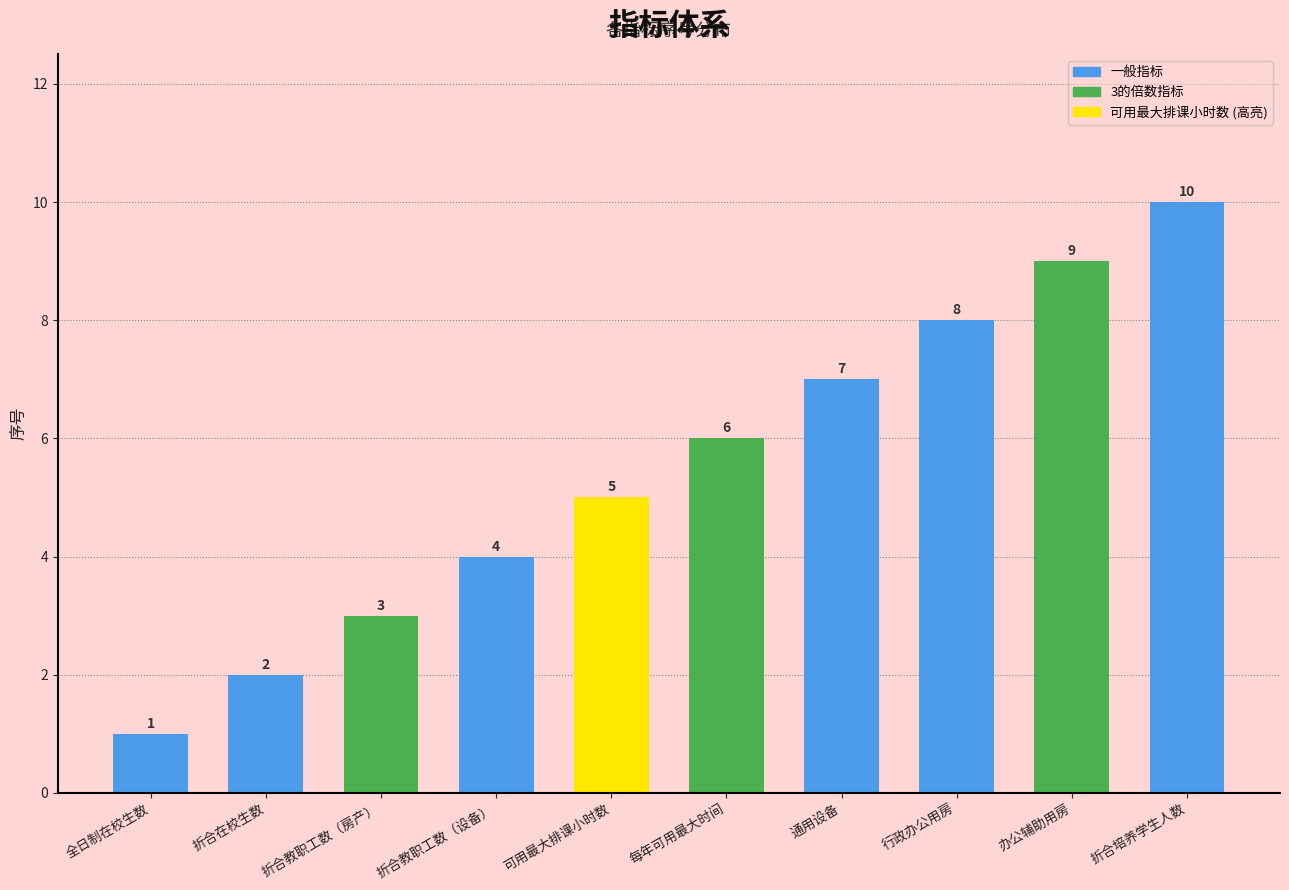

The value at 全日制在校生数 is 1. True or false?

True